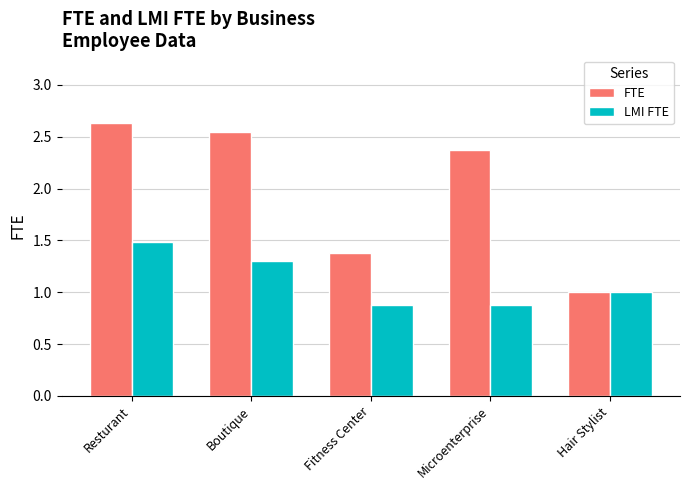

Rank the series at Fitness Center from highest to lowest value.

FTE, LMI FTE